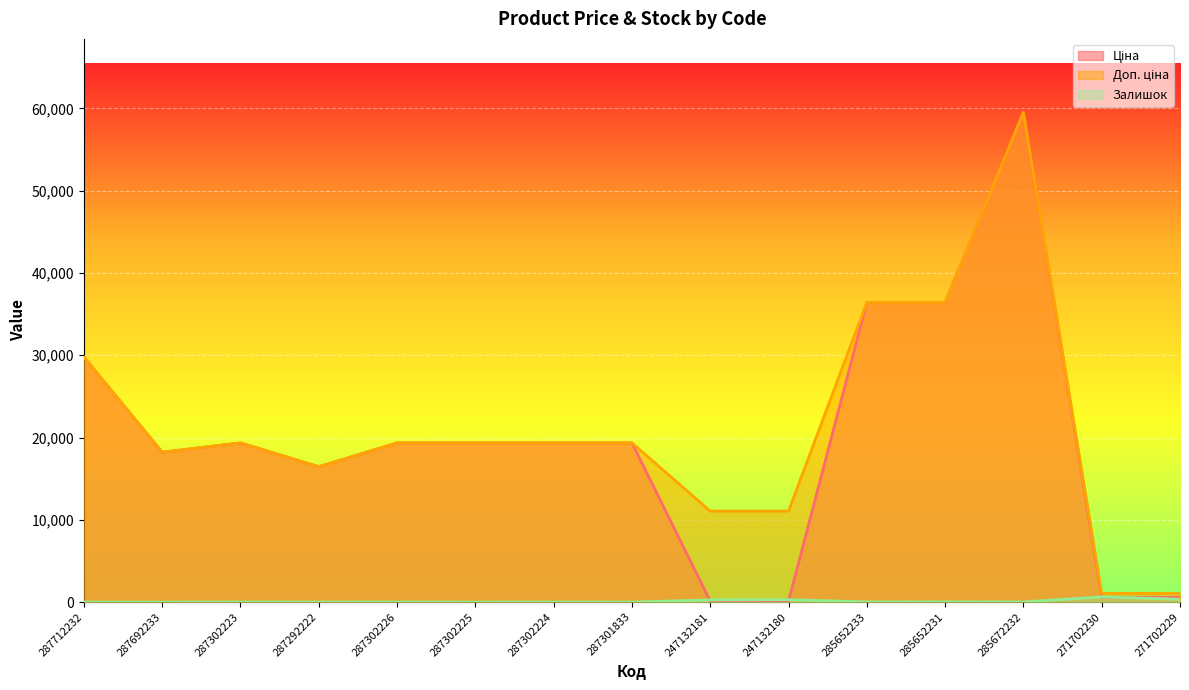

At which label does Доп. ціна reach its minimum?

271702230